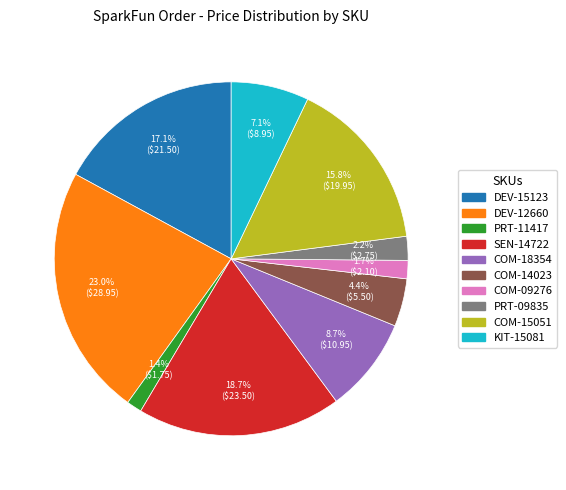

What is the ratio of the value at COM-09276 to the value at PRT-09835?

0.8